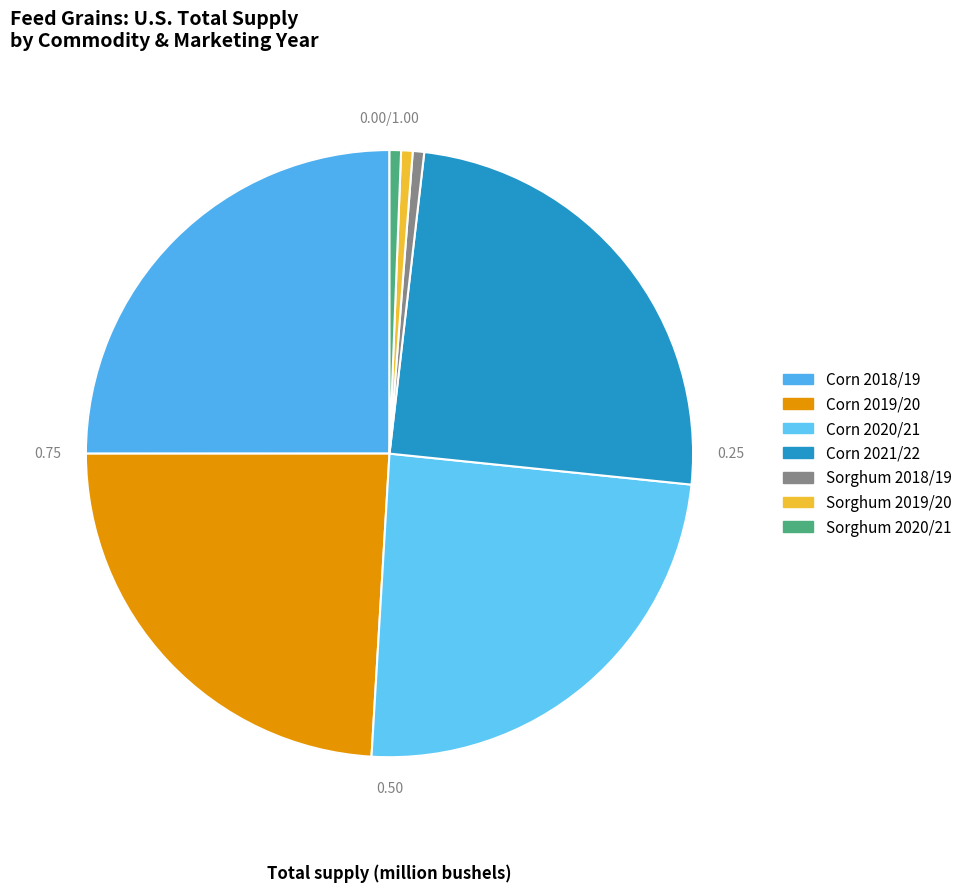

To the nearest percent, what percentage of the pie is Sorghum 2019/20?

1%